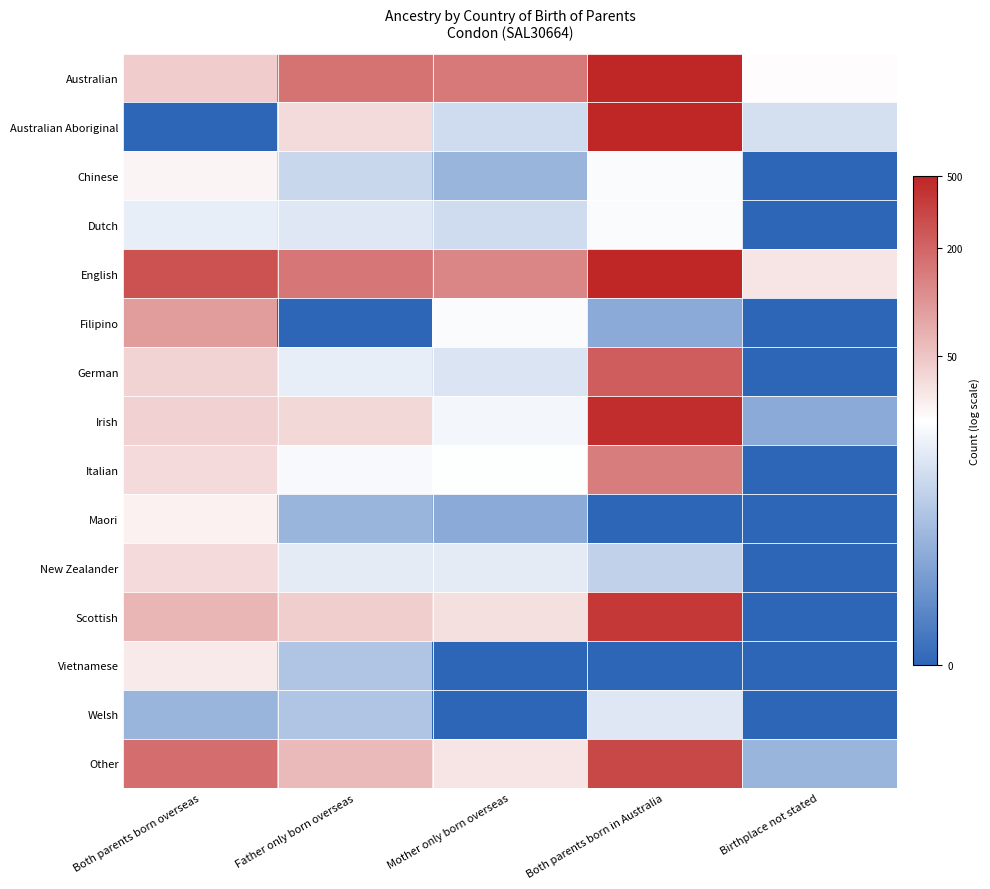

What is the greatest value displayed?

7.5